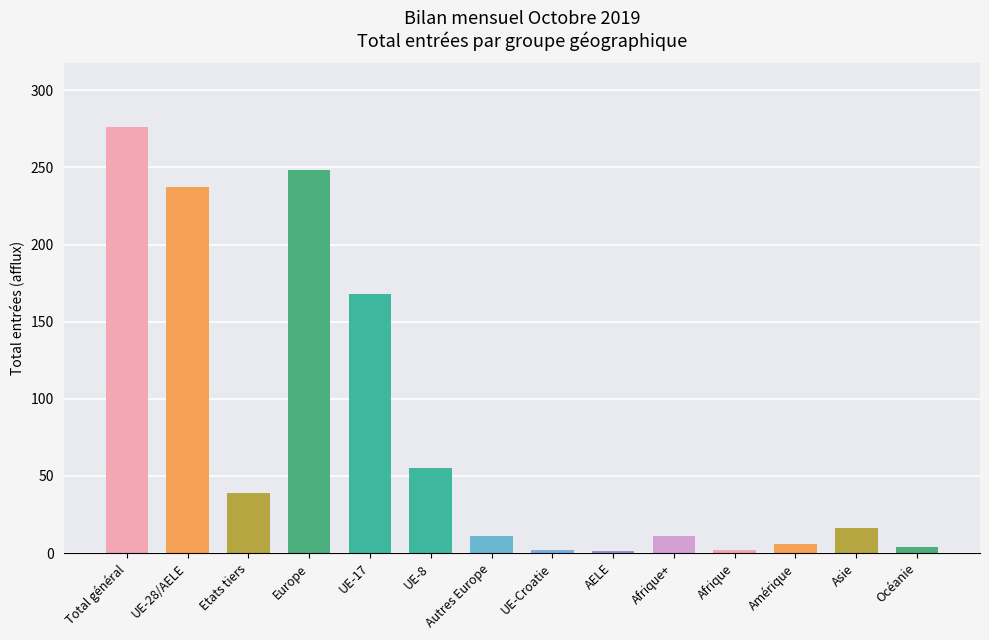

What is the change in value from Total général to Amérique?

-270